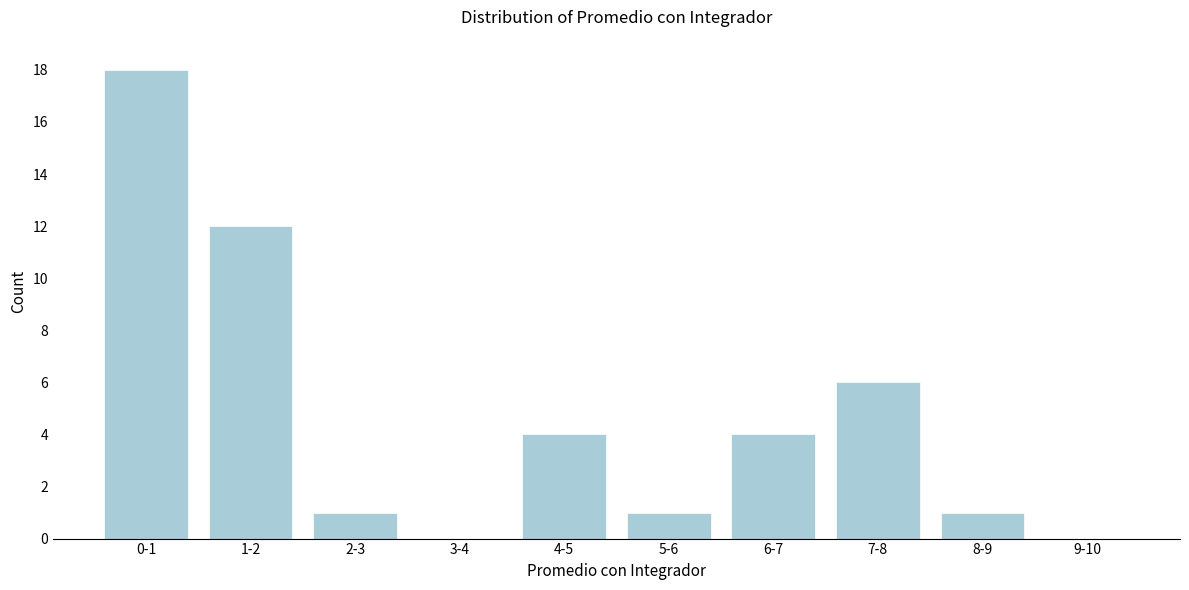

Reading left to right, list all the values displayed in this chart.

0-1=18	1-2=12	2-3=1	3-4=0	4-5=4	5-6=1	6-7=4	7-8=6	8-9=1	9-10=0